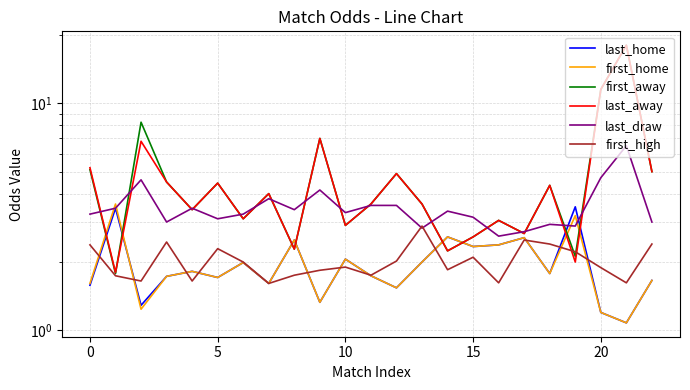

Where is first_home nearest to the value 2?

13